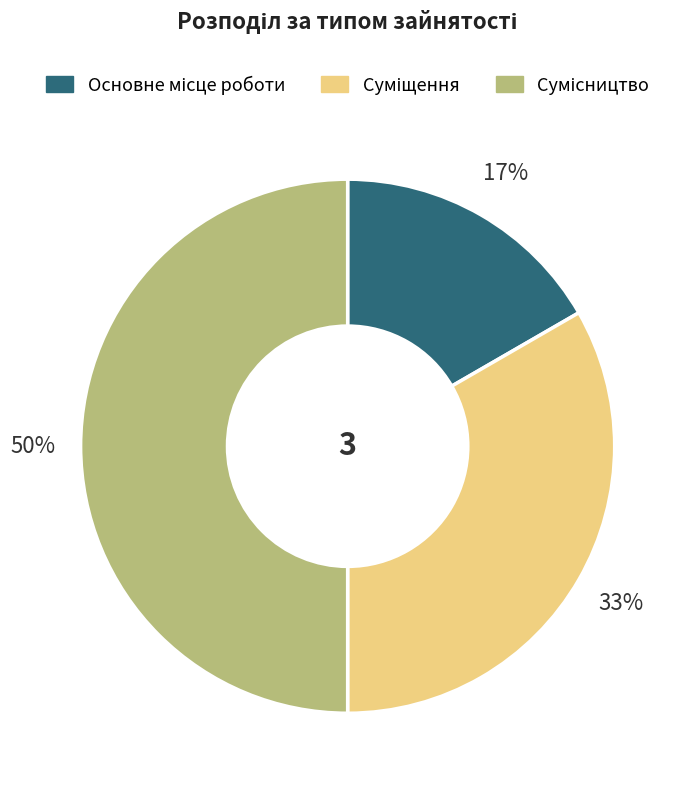

To the nearest percent, what is the difference between the largest and smallest slice percentages?

33%